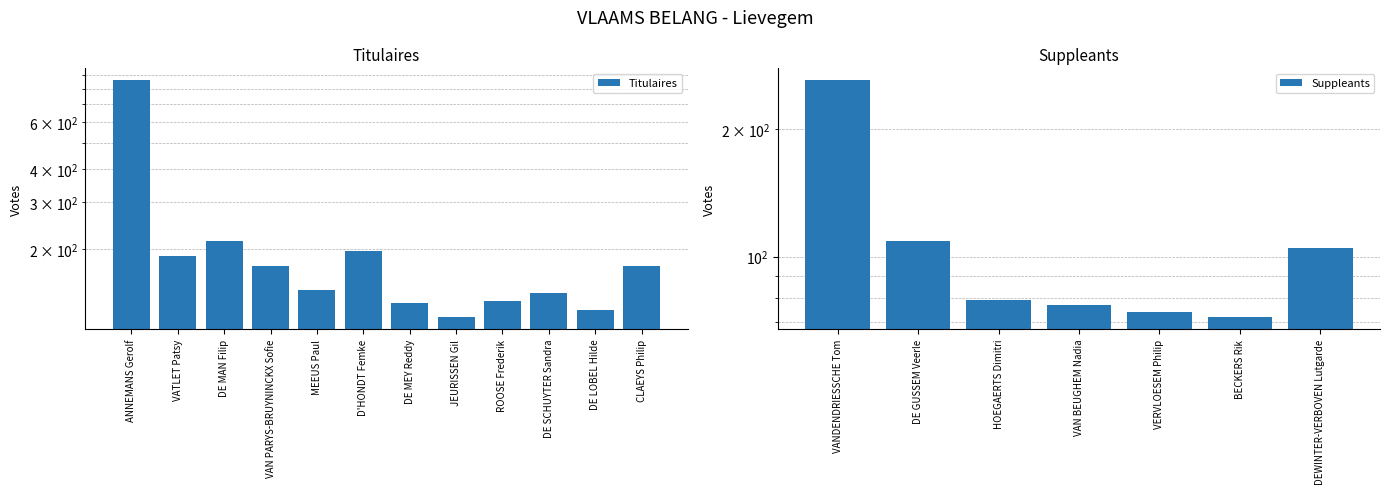

What is the ratio of the value at DE MAN Filip to the value at JEURISSEN Gil?

1.9